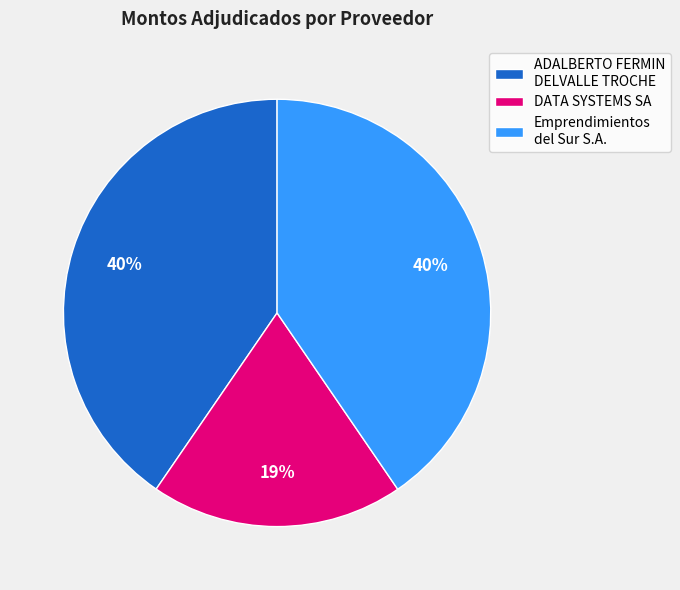

Is it true that ADALBERTO FERMIN DELVALLE TROCHE is 28% of the pie?

False